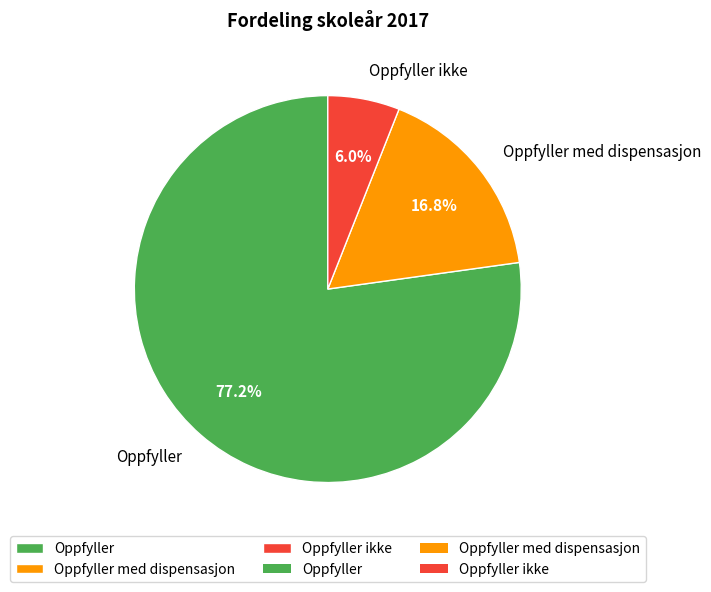

Rank the categories by value from highest to lowest.

Oppfyller, Oppfyller med dispensasjon, Oppfyller ikke